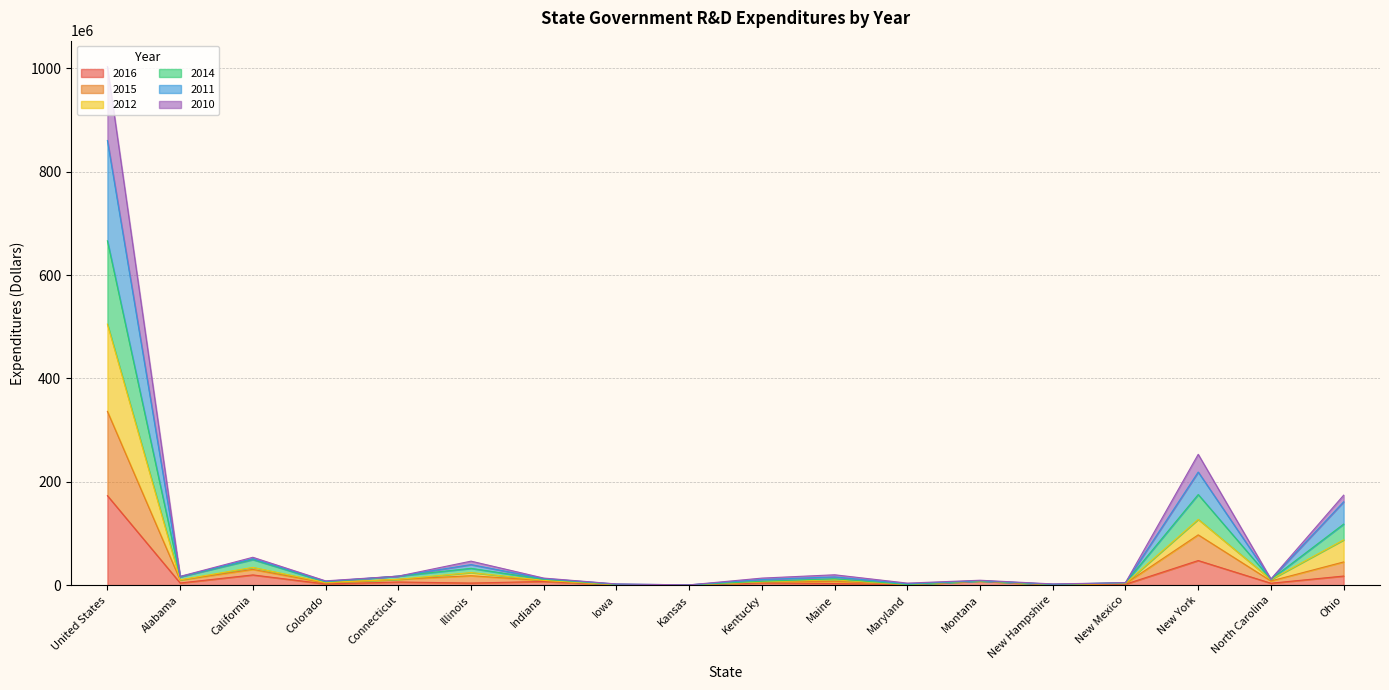

At Iowa, list the series in order from largest to smallest.

2011, 2012, 2015, 2014, 2010, 2016